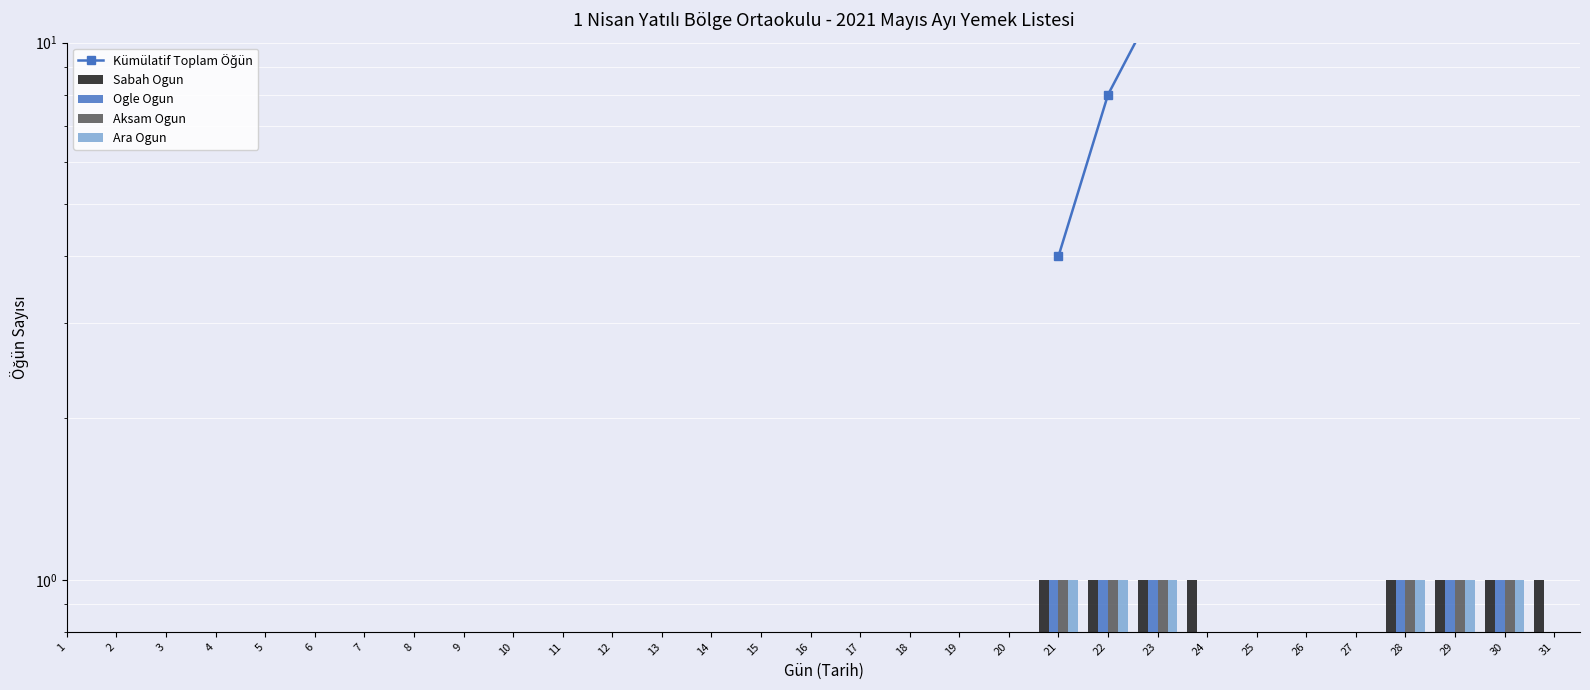

Between 7 and 30, which is larger?

30